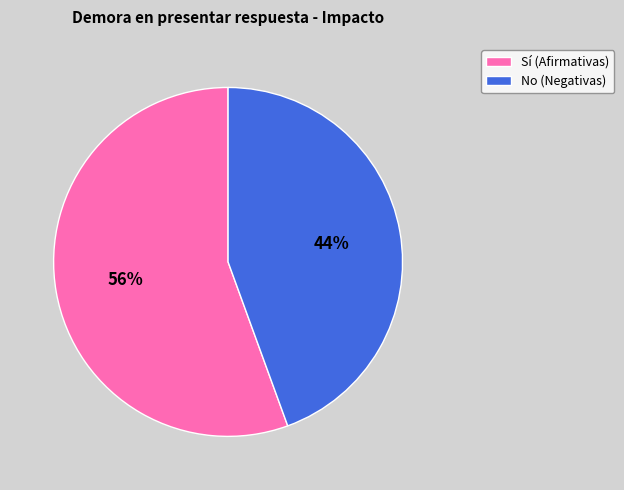

True or false: Sí (Afirmativas) accounts for 56% of the total.

True